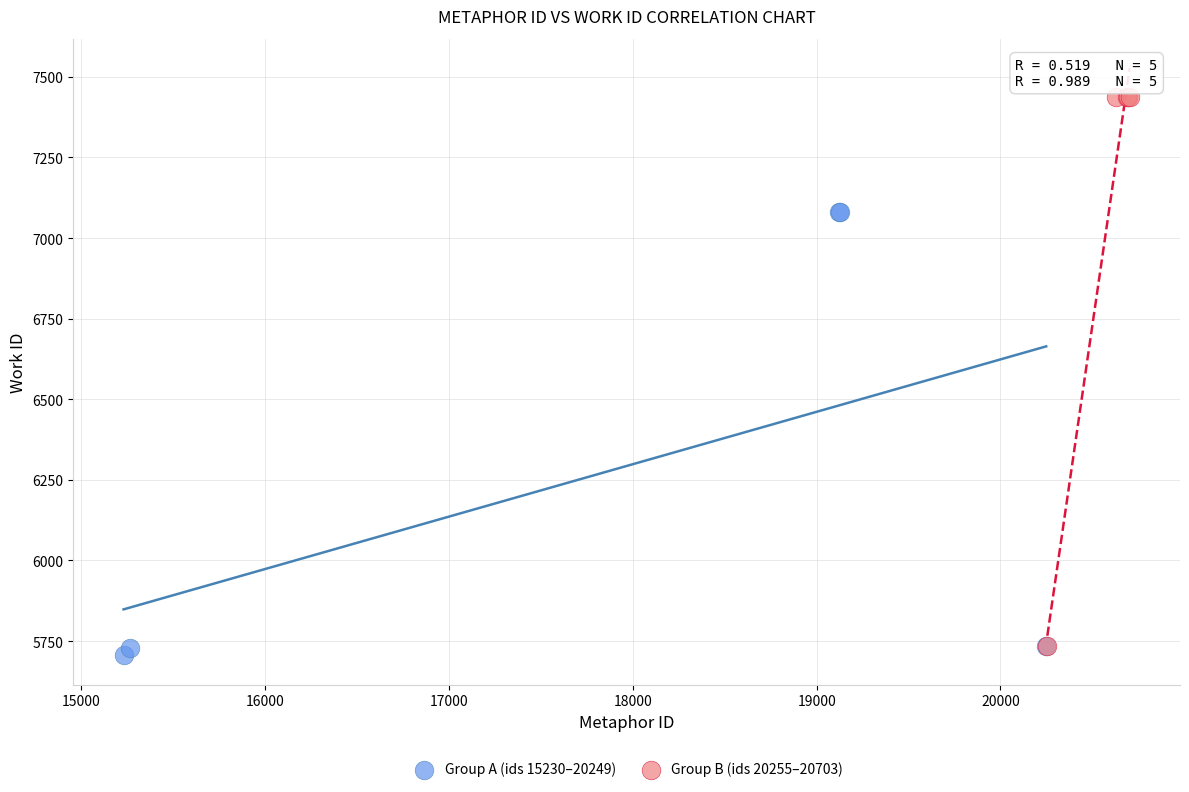

Which series reaches the maximum Y coordinate?

Group B (ids 20255–20703)